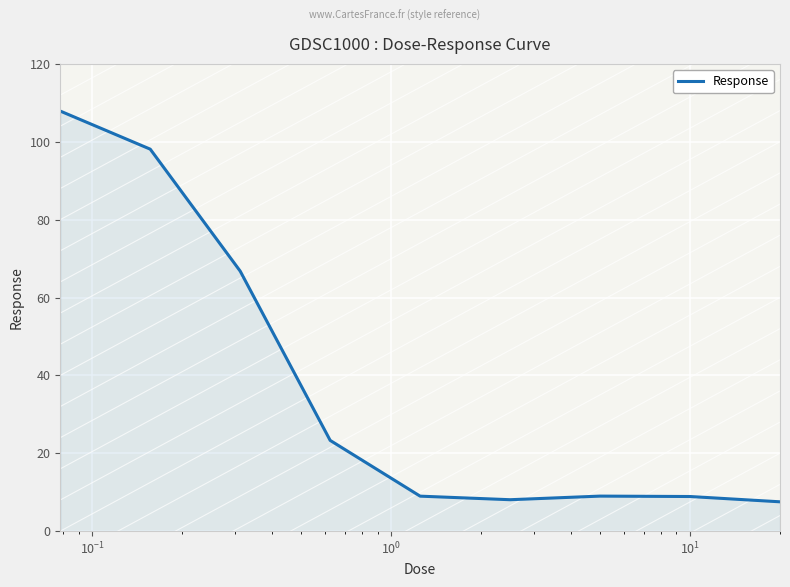

What is the difference between the maximum and minimum values?

100.4